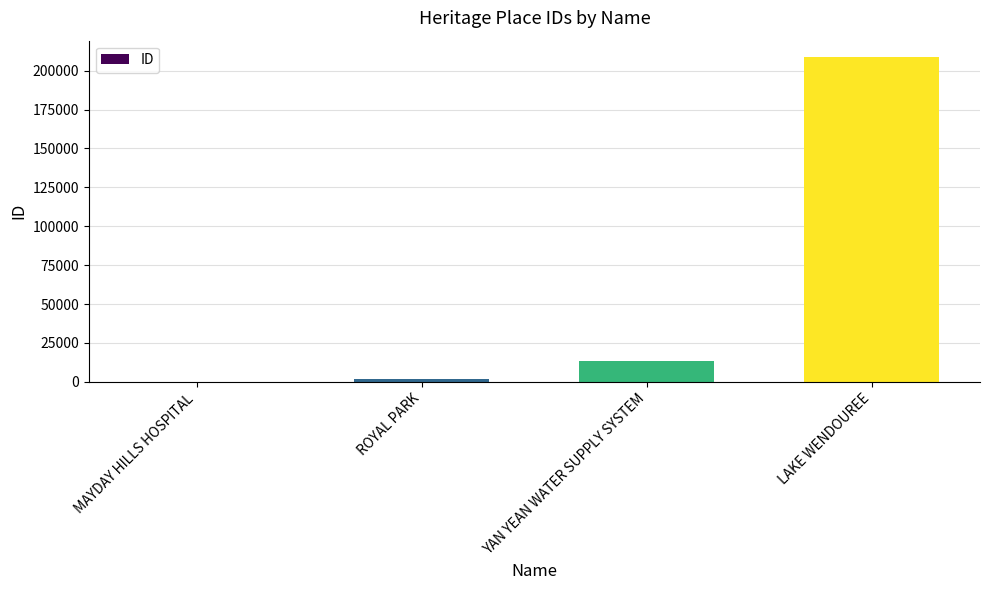

Are the bars horizontal?

No